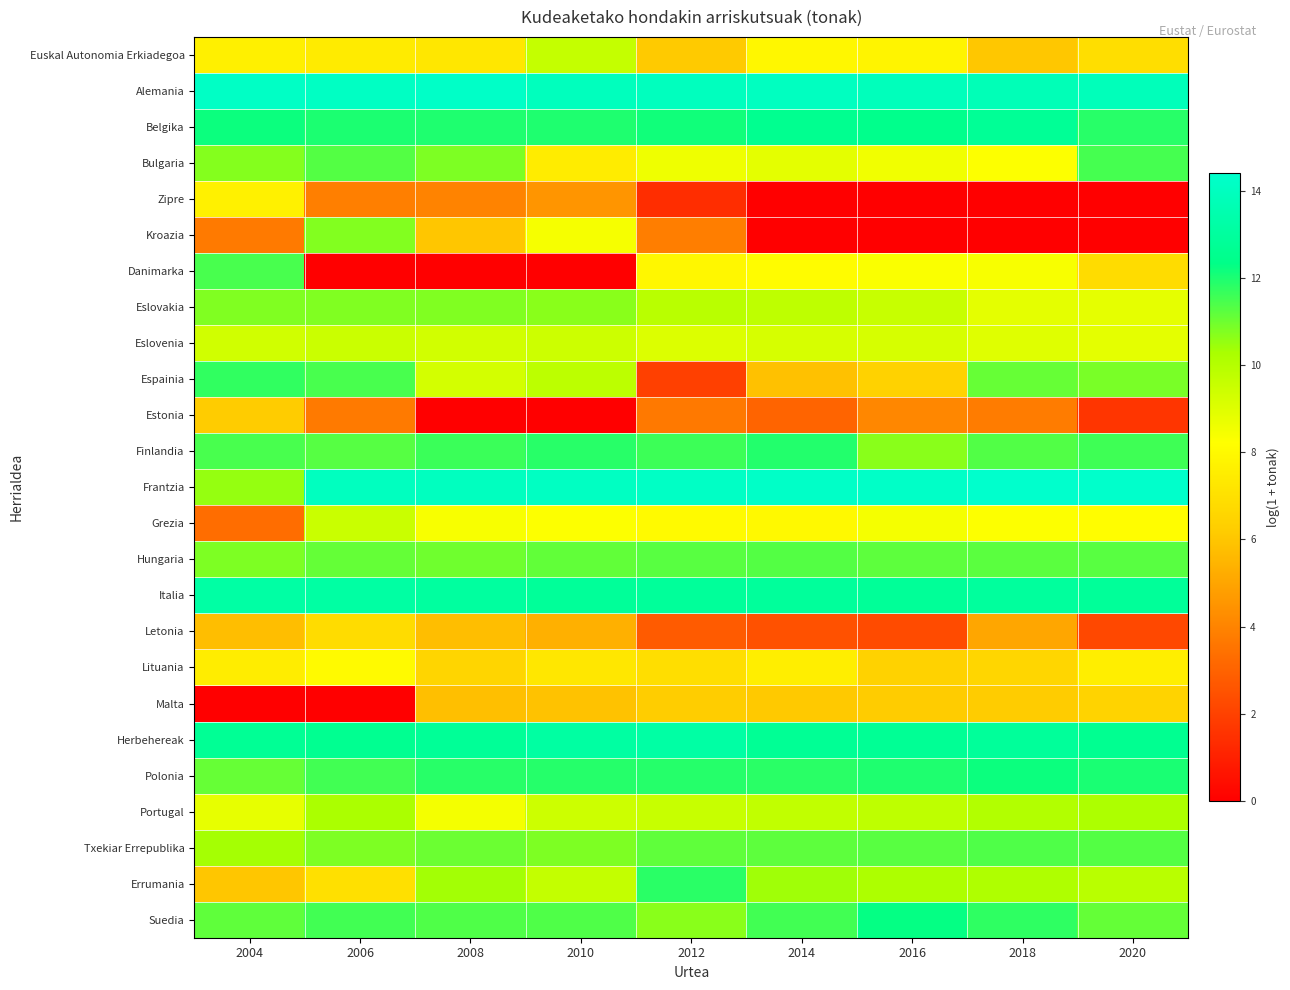

Rank the series by their maximum value, from lowest to highest.

Estonia, Malta, Letonia, Zipre, Lituania, Eslovenia, Grezia, Euskal Autonomia Erkiadegoa, Portugal, Kroazia, Eslovakia, Hungaria, Txekiar Errepublika, Danimarka, Bulgaria, Espainia, Errumania, Finlandia, Polonia, Suedia, Belgika, Italia, Herbehereak, Alemania, Frantzia